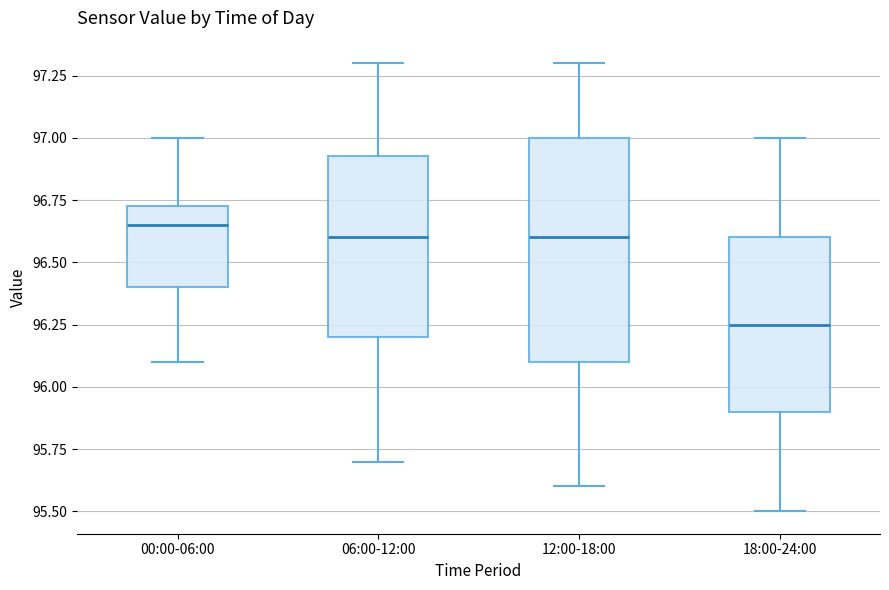

Which box is the tallest, from its lower edge to its upper edge?

12:00-18:00